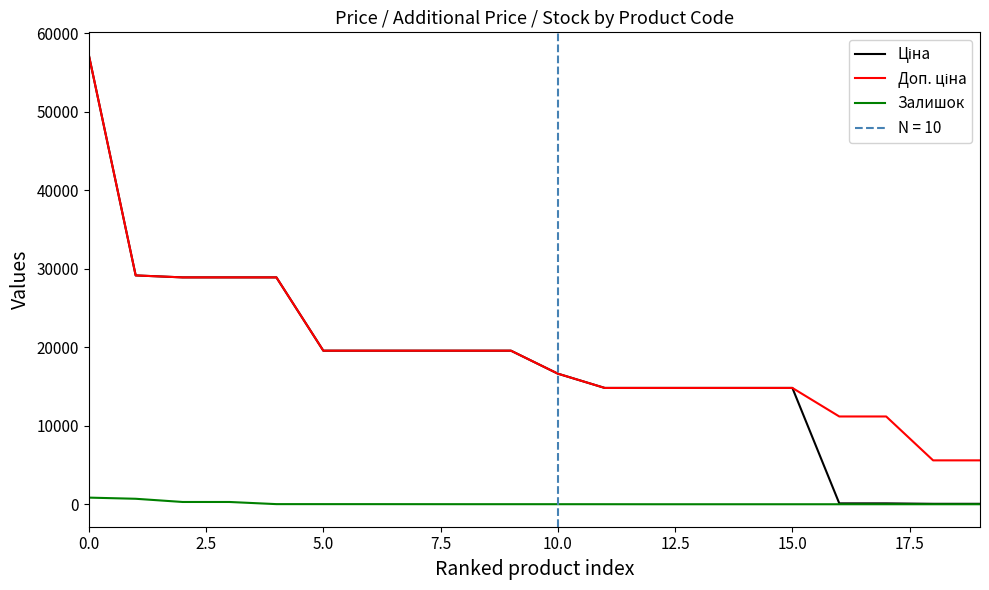

The value of Ціна at 7.5 is 41887.1. True or false?

False